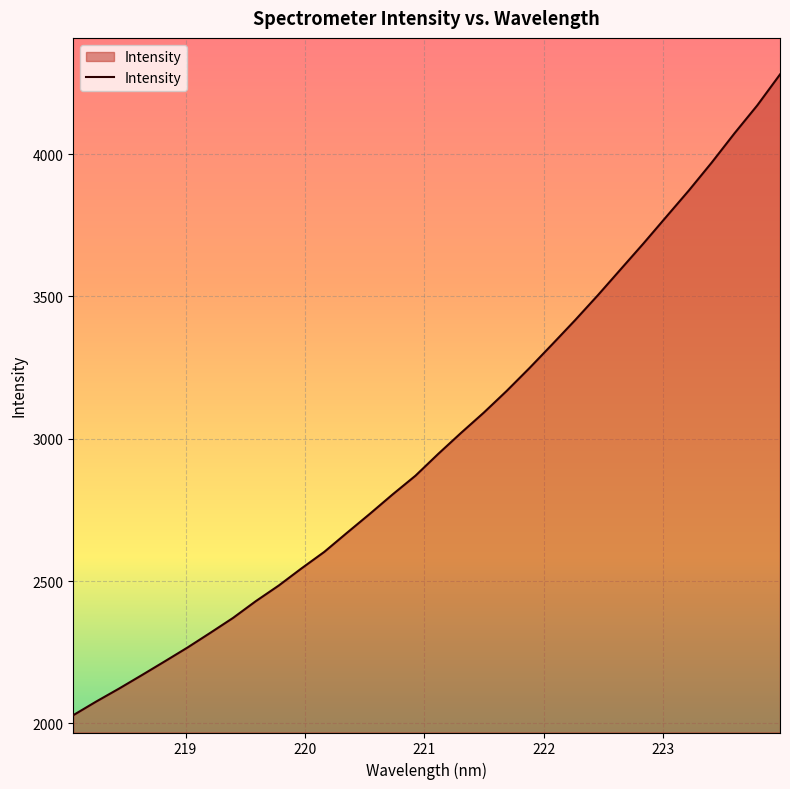

What is the difference between the maximum and minimum values?

2251.0